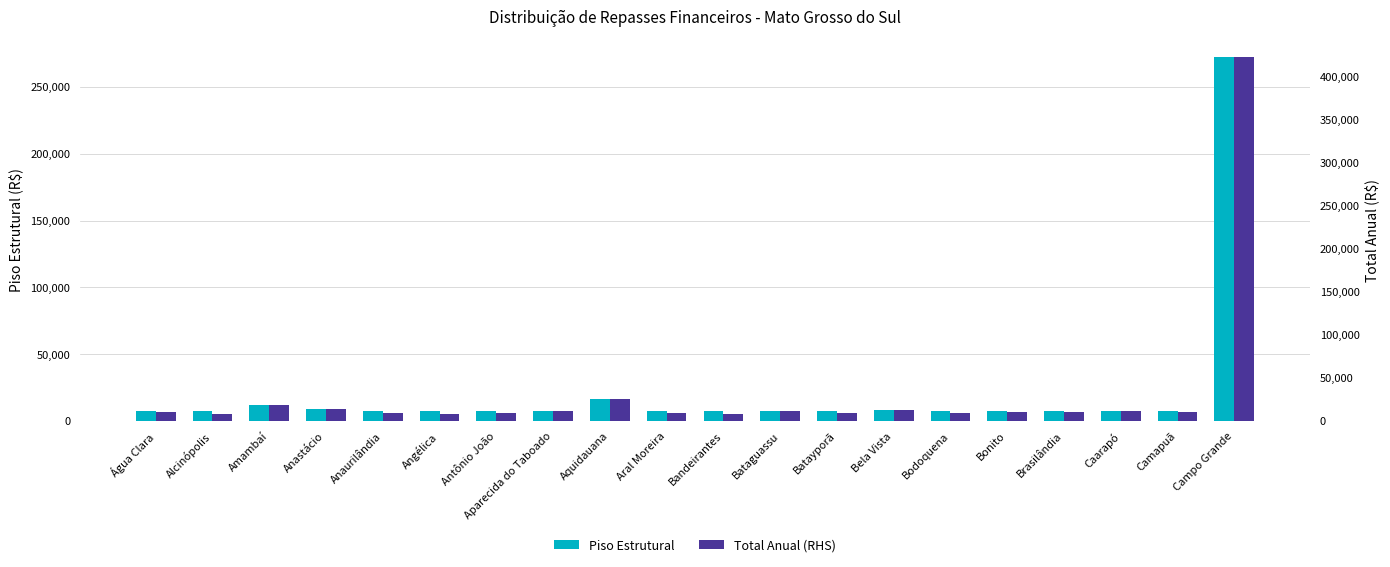

Reading right to left, transcribe all the data shown in this chart.

Piso Estrutural: 272165.8	7200.0	7200.0	7200.0	7200.0	7200.0	8498.2	7200.0	7200.0	7200.0	7200.0	16700.5	7414.6	7200.0	7200.0	7200.0	8736.0	11506.0	7200.0	7200.0
Total Anual (RHS): 422119.4	10046.0	11117.4	9792.6	10768.2	8904.4	13180.4	9657.6	11034.2	8517.0	8809.8	25901.9	11499.8	8778.4	8486.0	8876.8	13549.2	17845.4	7629.6	9963.8